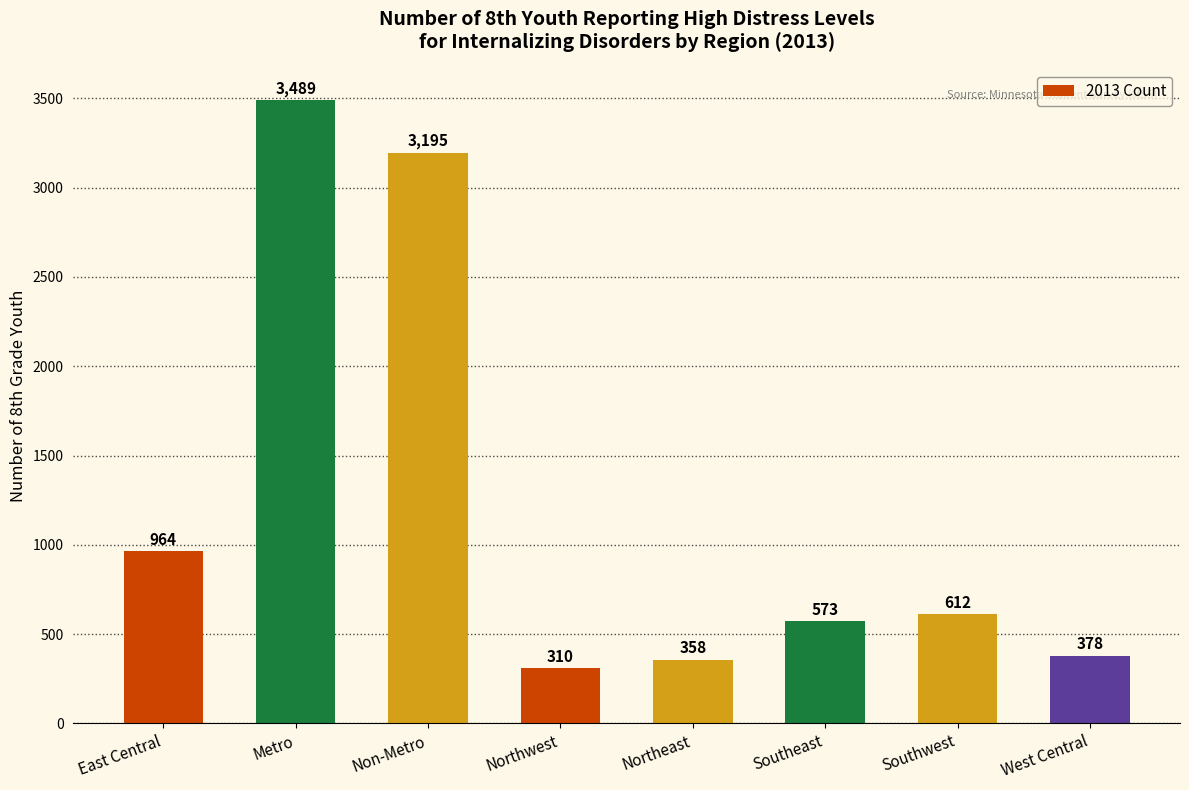

Reading right to left, extract all data points from this chart.

West Central=378	Southwest=612	Southeast=573	Northeast=358	Northwest=310	Non-Metro=3195	Metro=3489	East Central=964